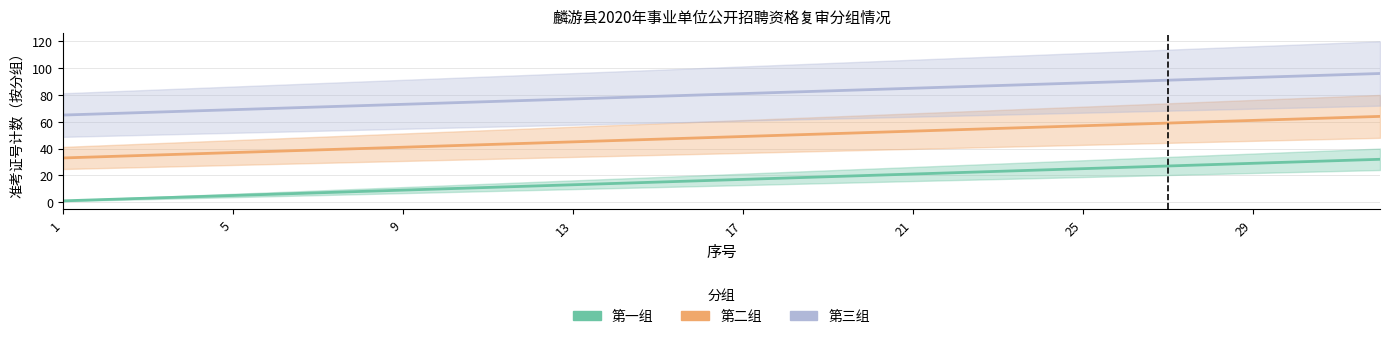

Which series has the largest total across all categories?

第三组